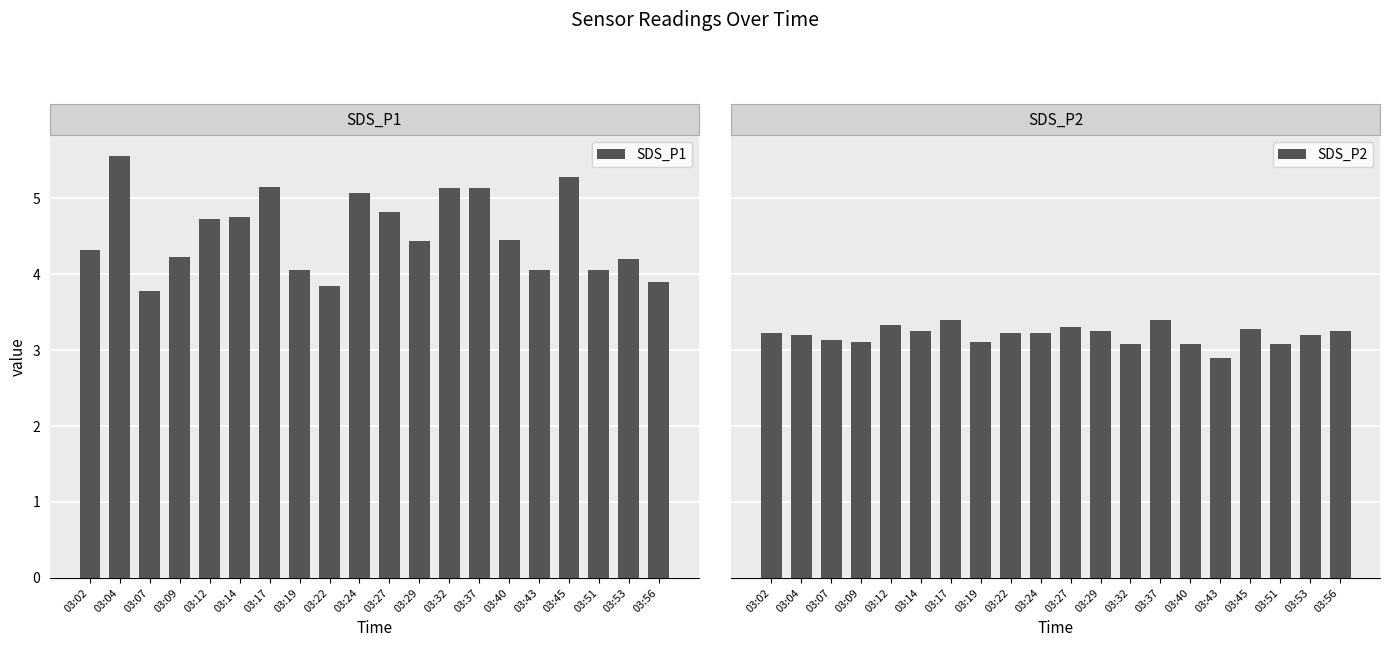

Between 03:14 and 03:24, which series saw the biggest shift?

SDS_P1